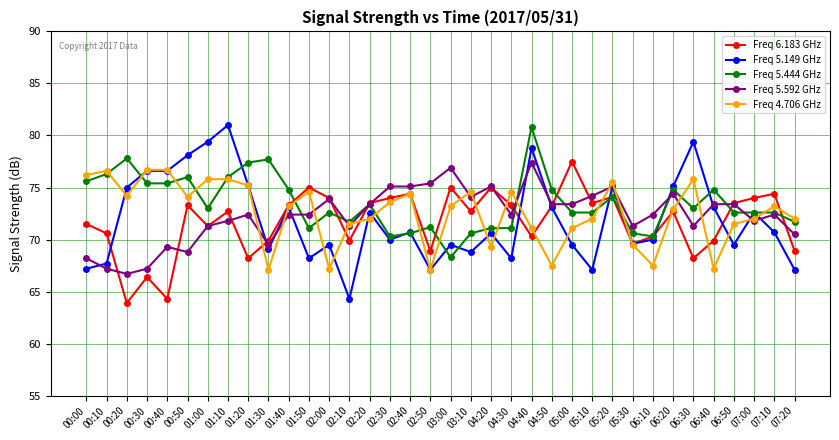

The Freq 4.706 GHz series shows 21.9 at 01:30. True or false?

False